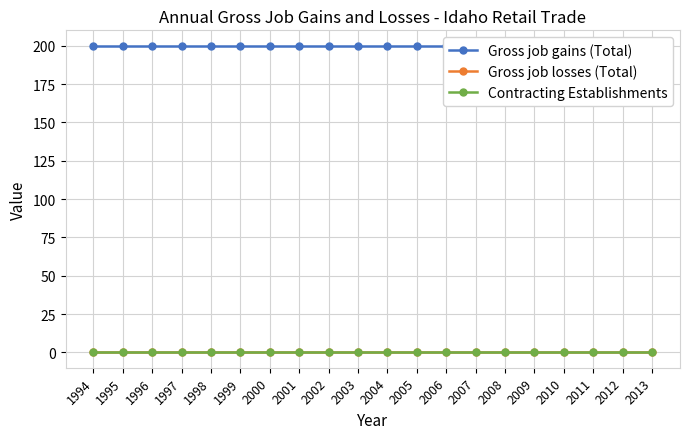

True or false: Gross job gains (Total) and Contracting Establishments intersect in this chart.

False